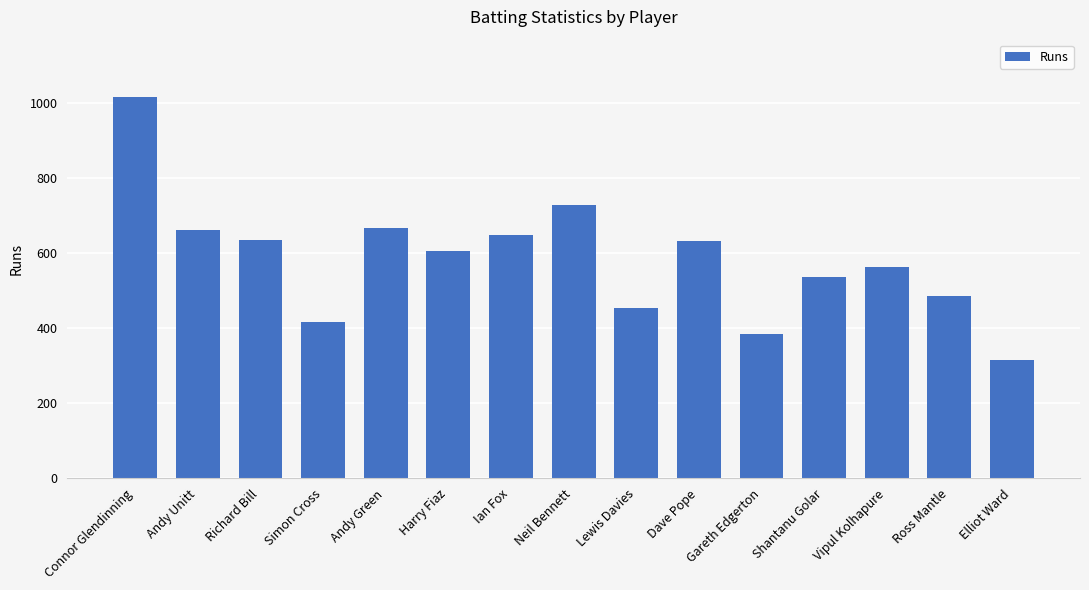

What is the greatest value displayed?

1017